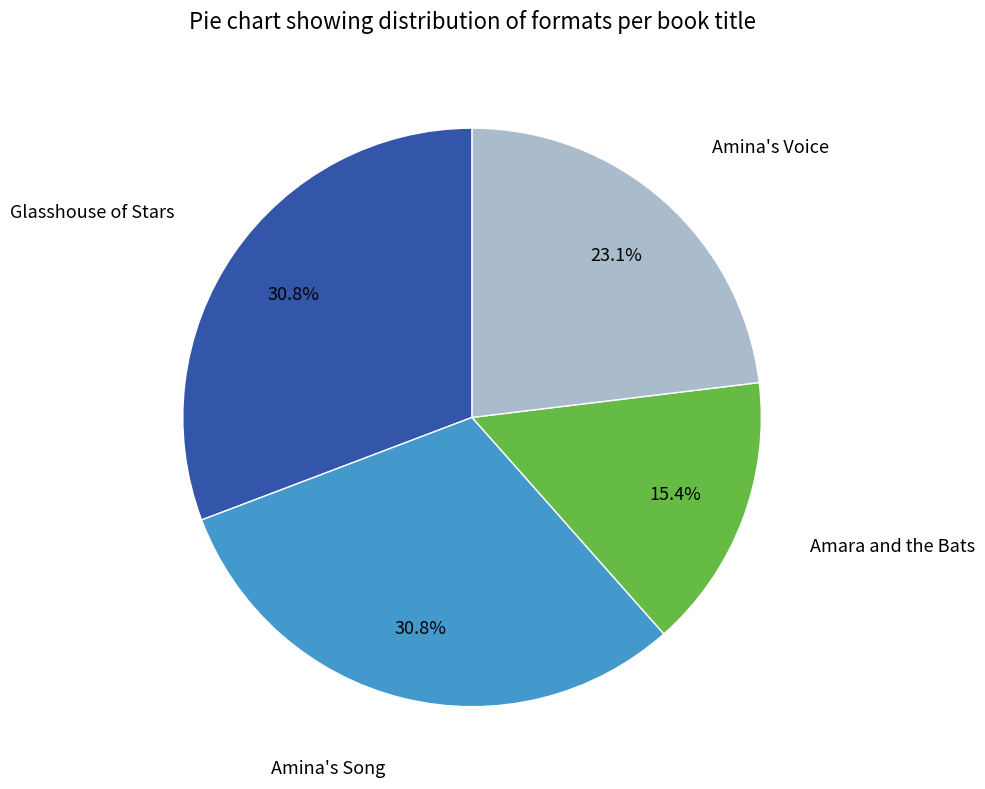

Does any single category account for the majority?

No